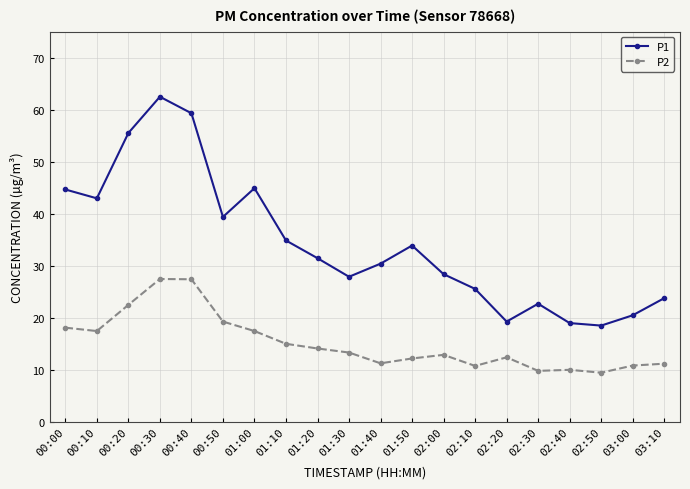

At which category does P1 reach its first local valley?

00:10